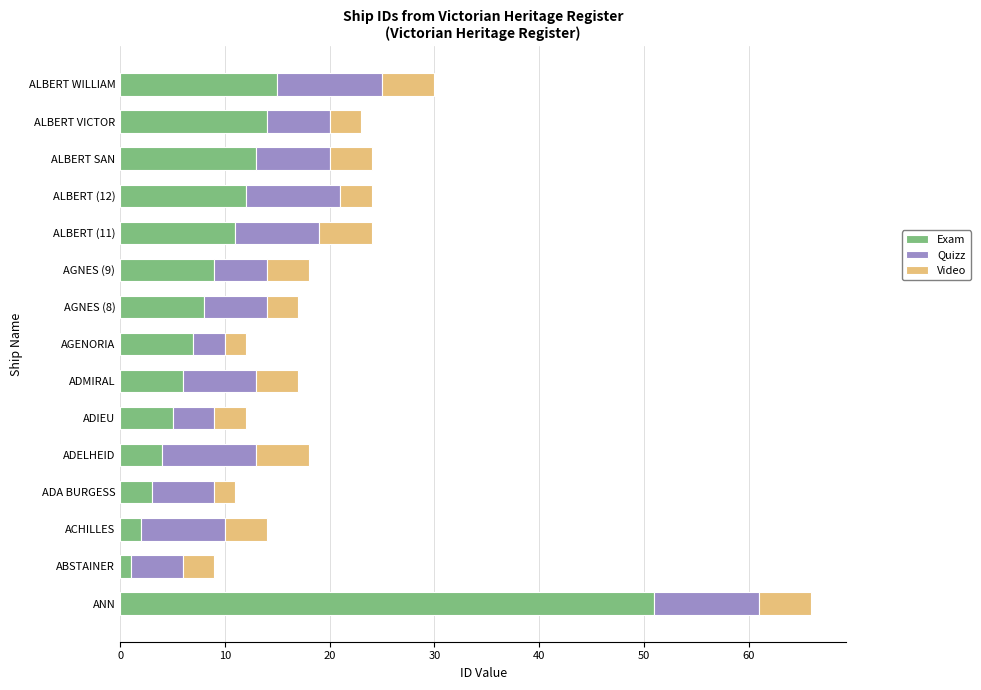

What is the difference between the second highest and second lowest values in the Exam series?

13